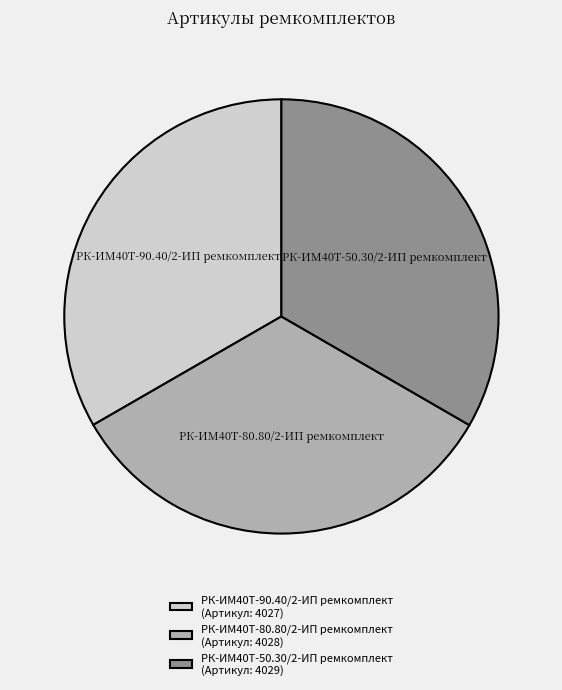

Is it true that РК-ИМ40T-50.30/2-ИП ремкомплект is 42% of the pie?

False